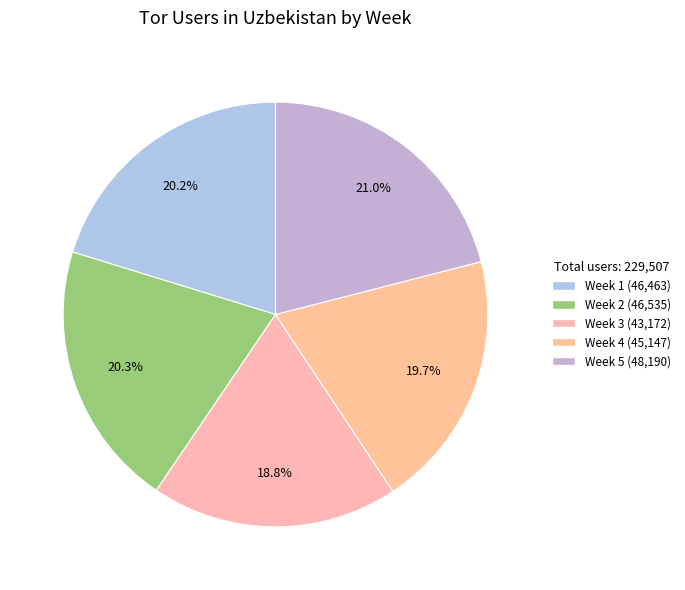

To the nearest percent, what is the difference between the largest and smallest slice percentages?

2%